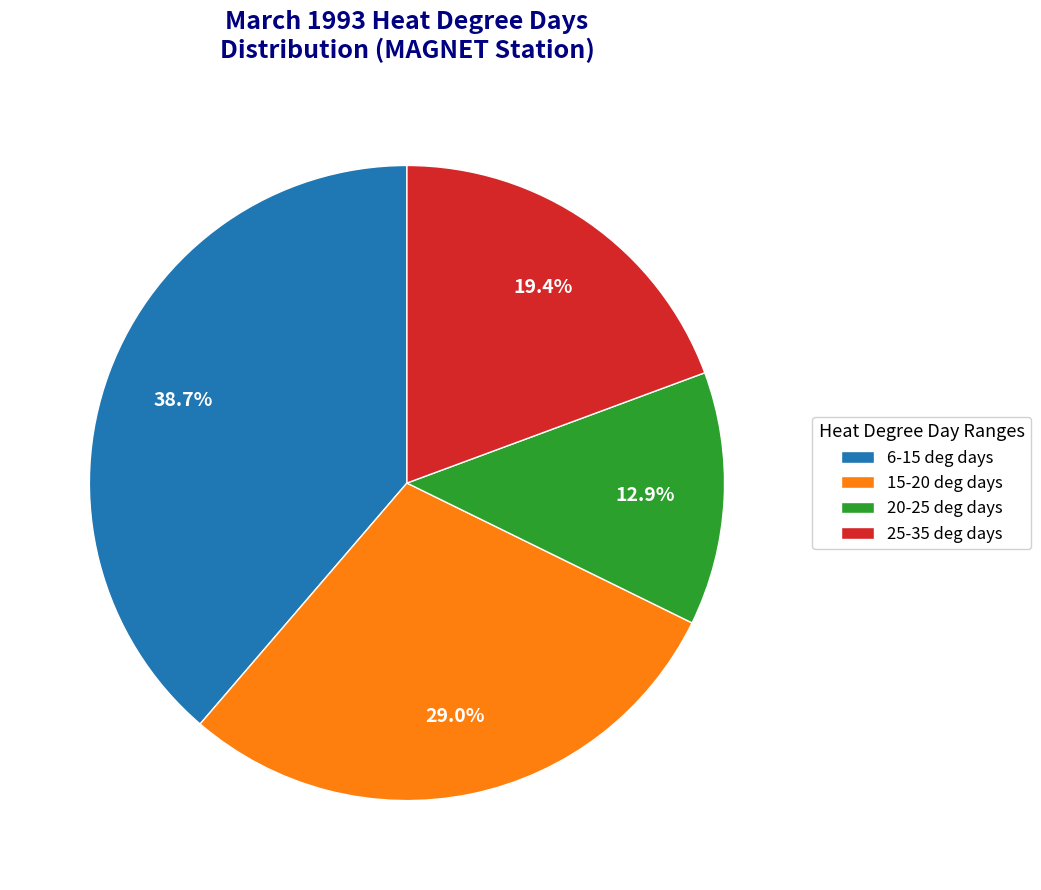

Rank the categories by value from highest to lowest.

6-15 deg days, 15-20 deg days, 25-35 deg days, 20-25 deg days